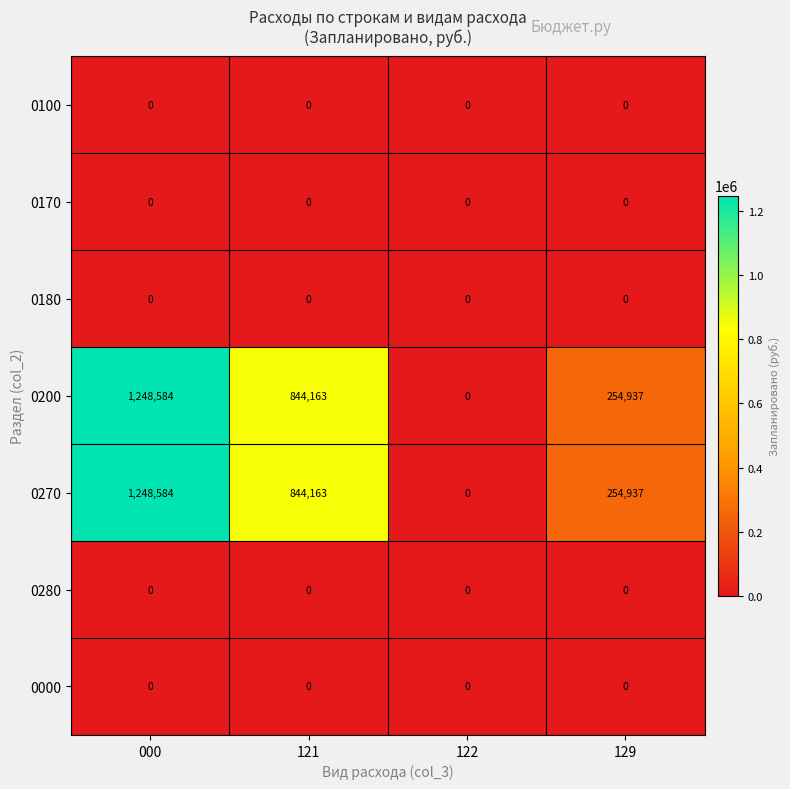

What is the maximum value shown in the chart?

1248584